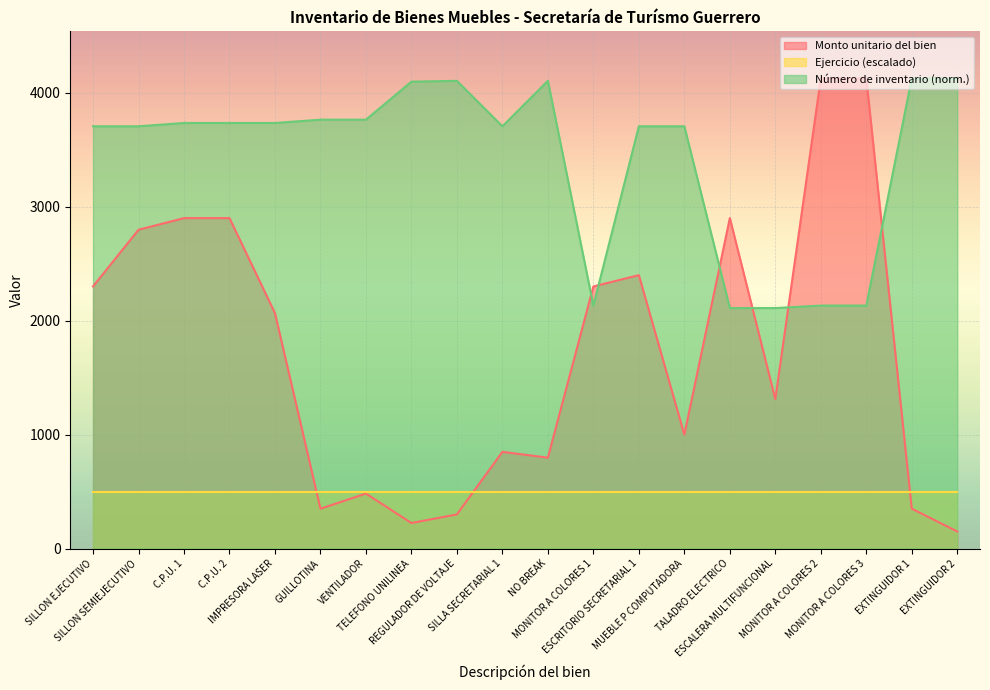

What is the value of the Monto unitario del bien point at the 10th from the left?

849.0